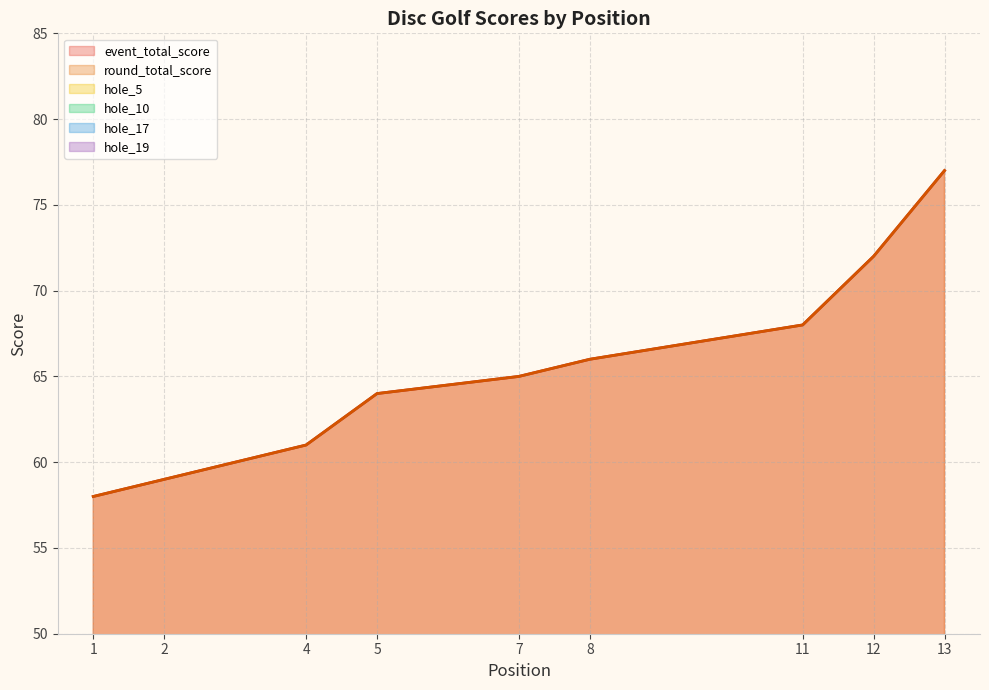

Does the chart display data point markers on the line(s)?

No